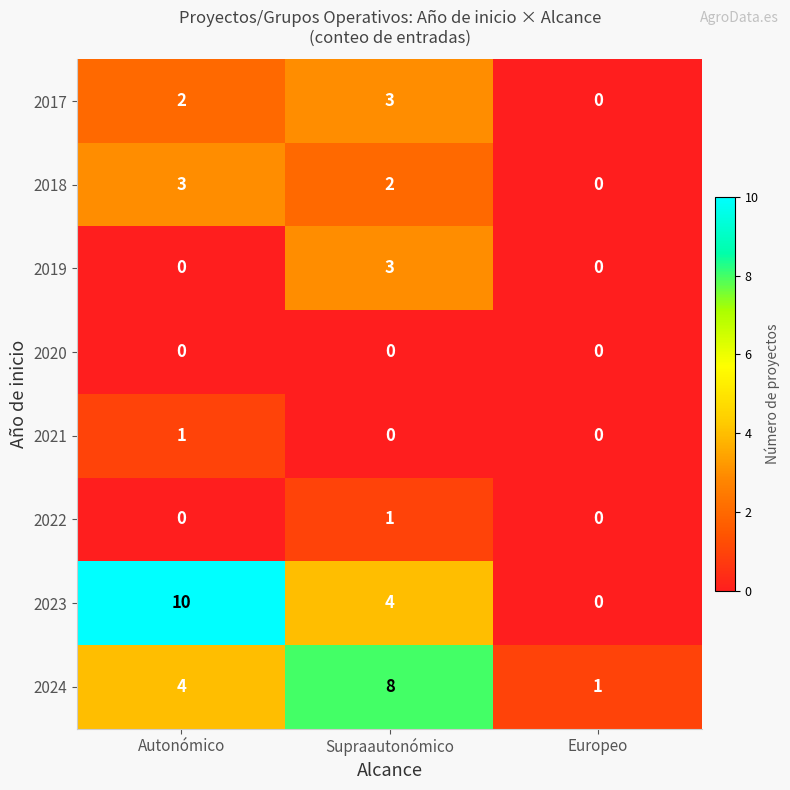

Reading left to right, transcribe all the data shown in this chart.

2017: 2	3	0
2018: 3	2	0
2019: 0	3	0
2020: 0	0	0
2021: 1	0	0
2022: 0	1	0
2023: 10	4	0
2024: 4	8	1